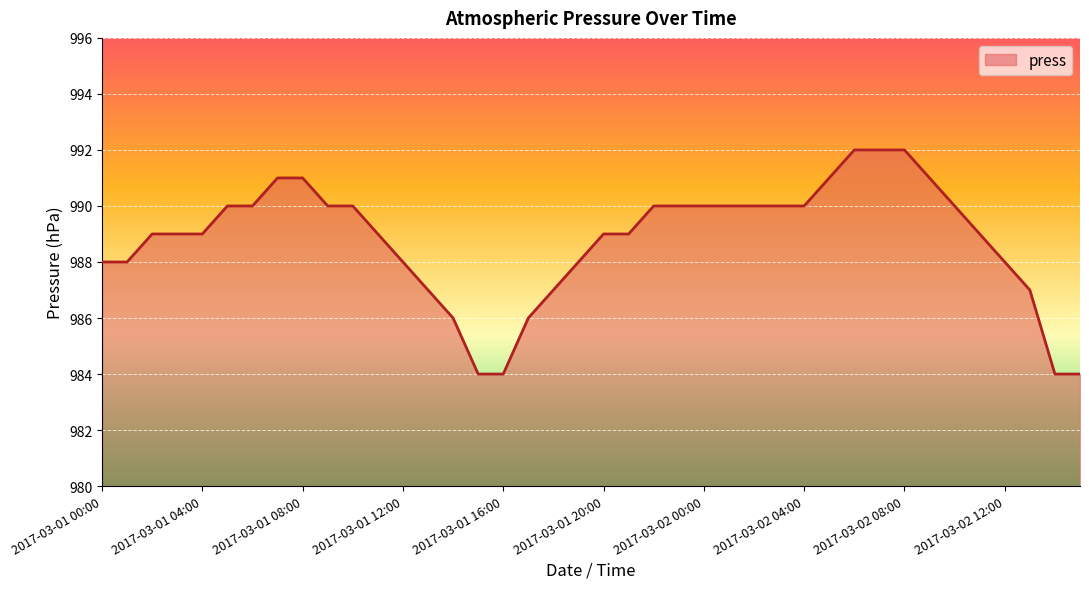

Does the chart display data point markers on the line(s)?

No